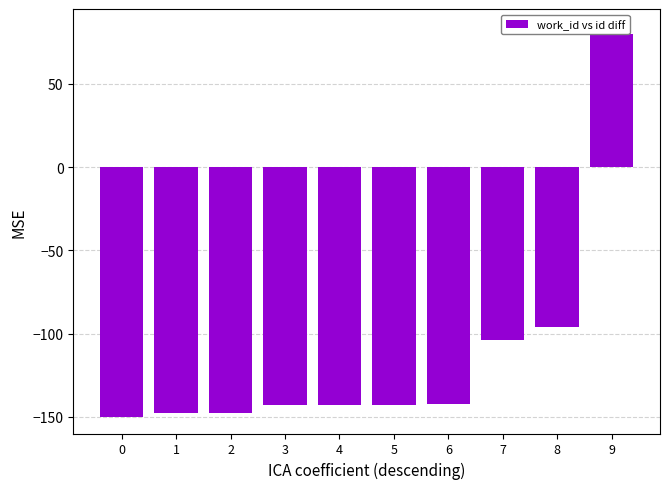

Does the chart contain stacked bars?

No